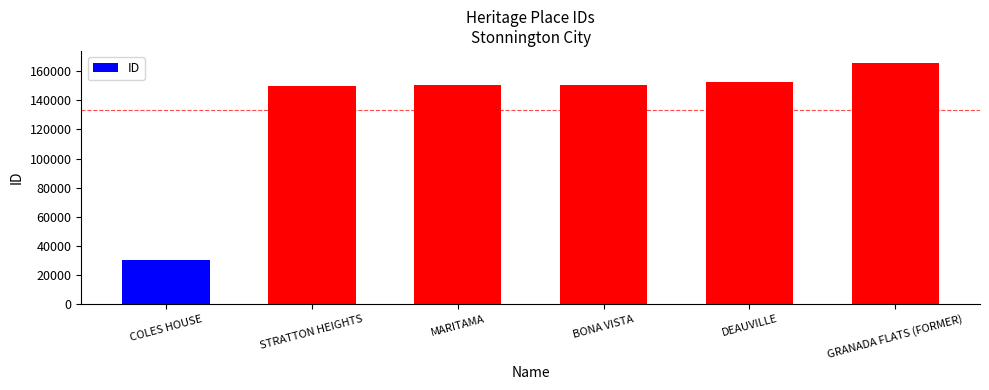

What value does the data have at MARITAMA?

150230